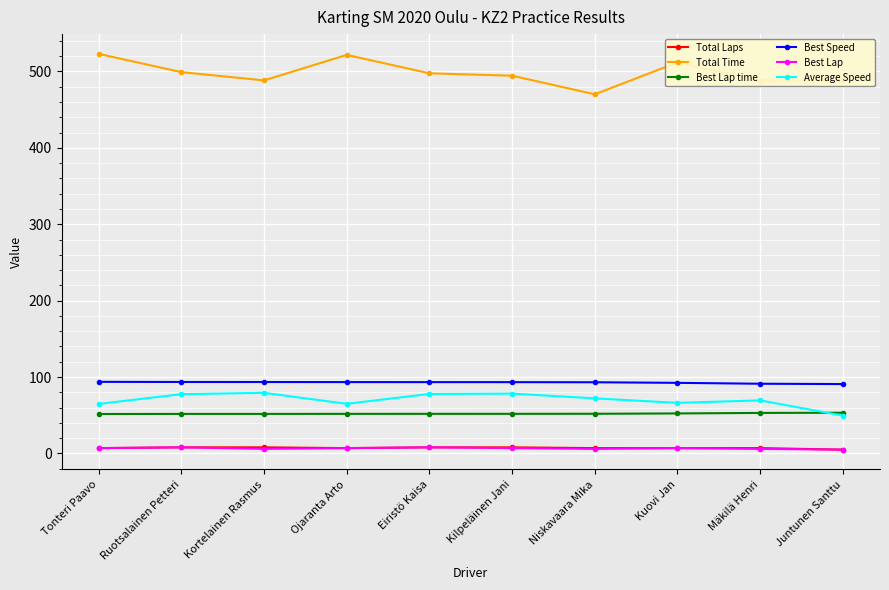

Which series has the largest range (max minus min)?

Total Time